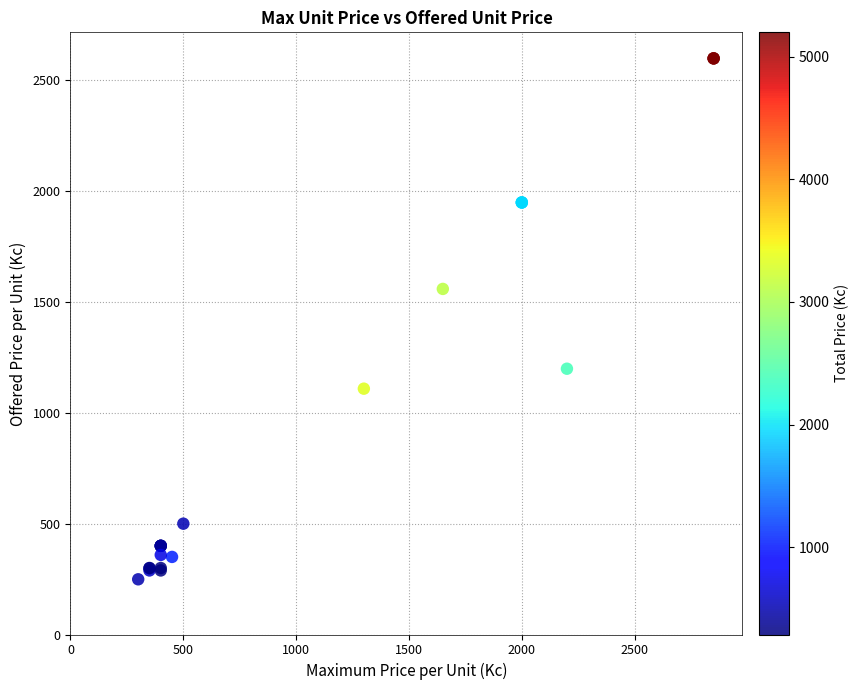

What Y value in the scatter plot is closest to 1424?

1559